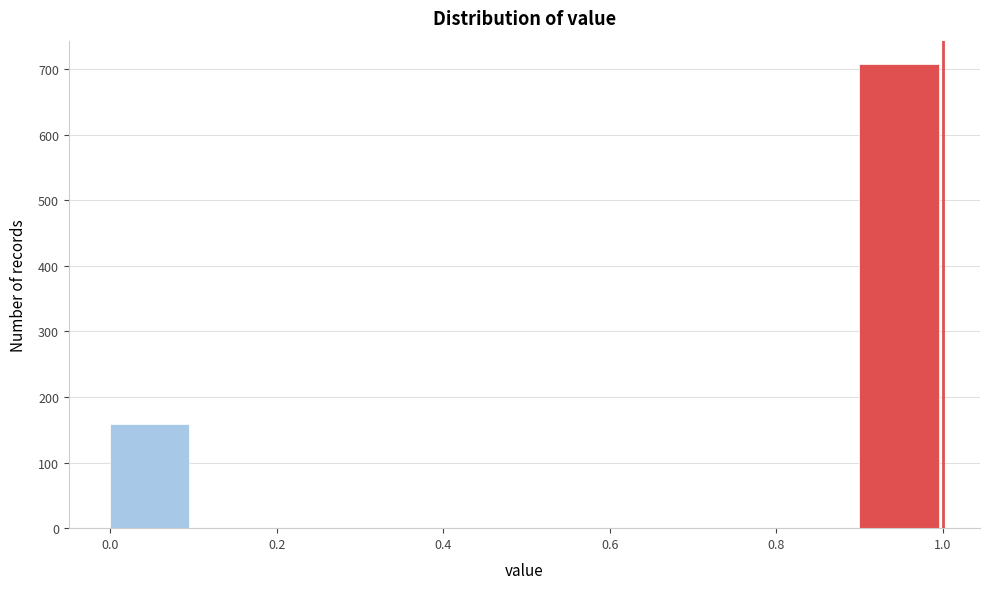

Reading left to right, transcribe this chart: for each bar, give the range it covers on the x-axis and its height. The values are not printed on the chart, so give them approximately, as read against the axis.

0.0 to 0.1: 160
0.1 to 0.2: 0
0.2 to 0.3: 0
0.3 to 0.4: 0
0.4 to 0.5: 0
0.5 to 0.6: 0
0.6 to 0.7: 0
0.7 to 0.8: 0
0.8 to 0.9: 0
0.9 to 1.0: 710